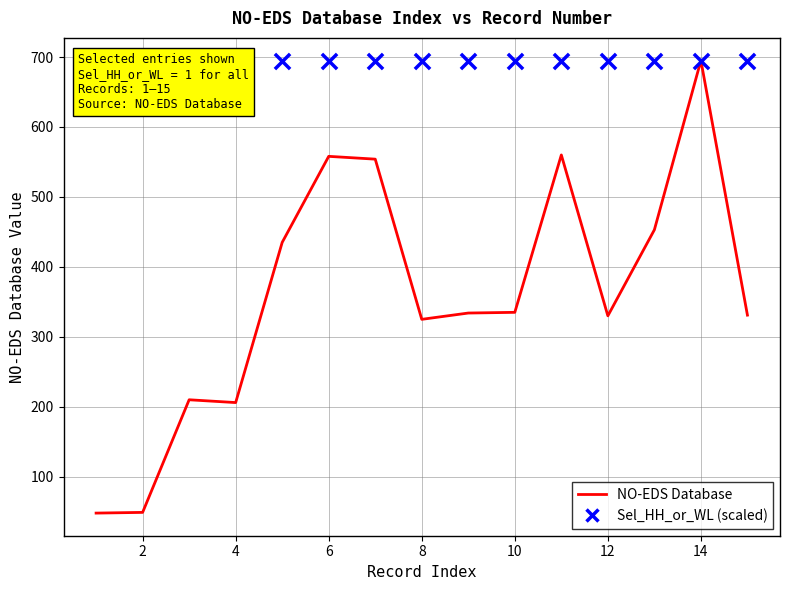

Which series contains the highest Y value?

NO-EDS Database